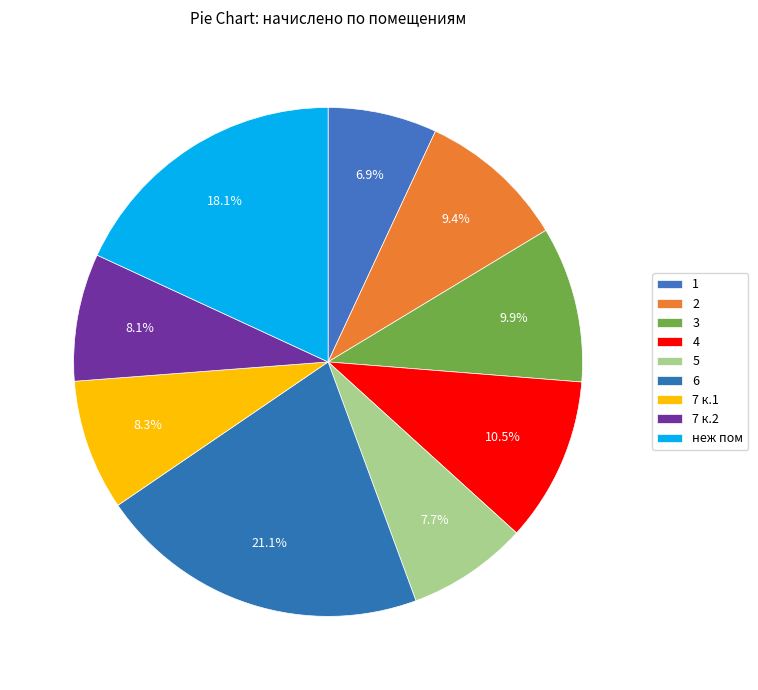

What is the largest slice in the pie chart?

6